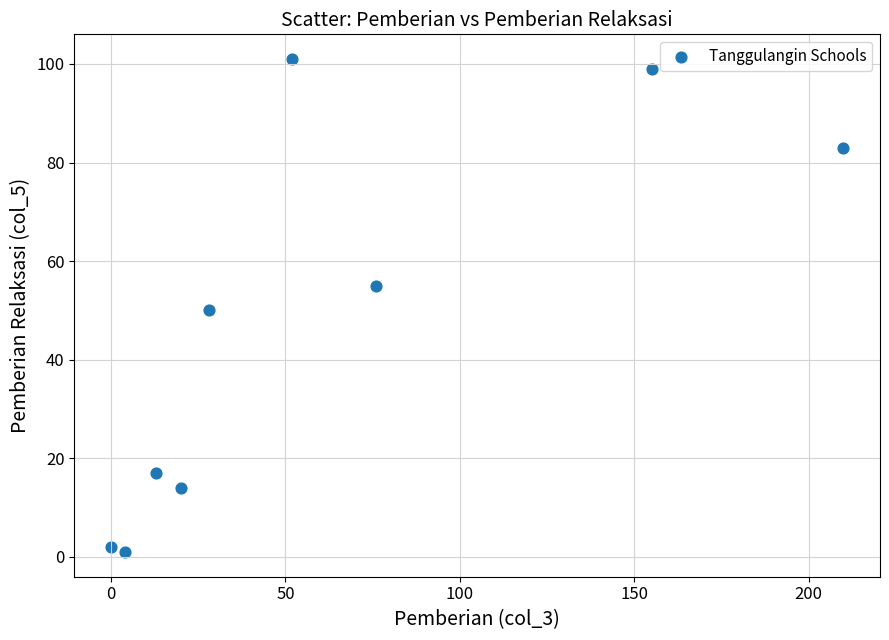

What is the range of X values (max minus min)?

210